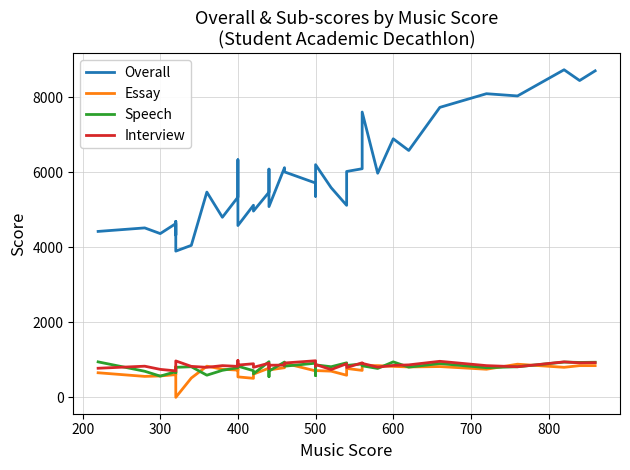

What is the average value of the Essay series?

712.9